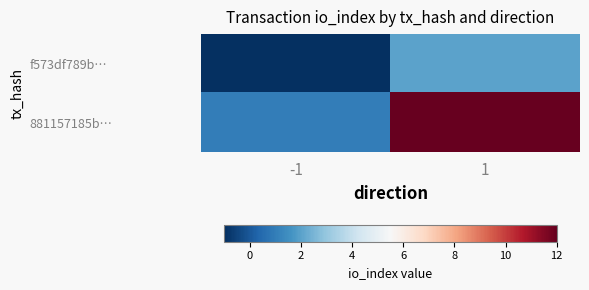

Rank the series at 1 from lowest to highest value.

f573df789b…, 881157185b…